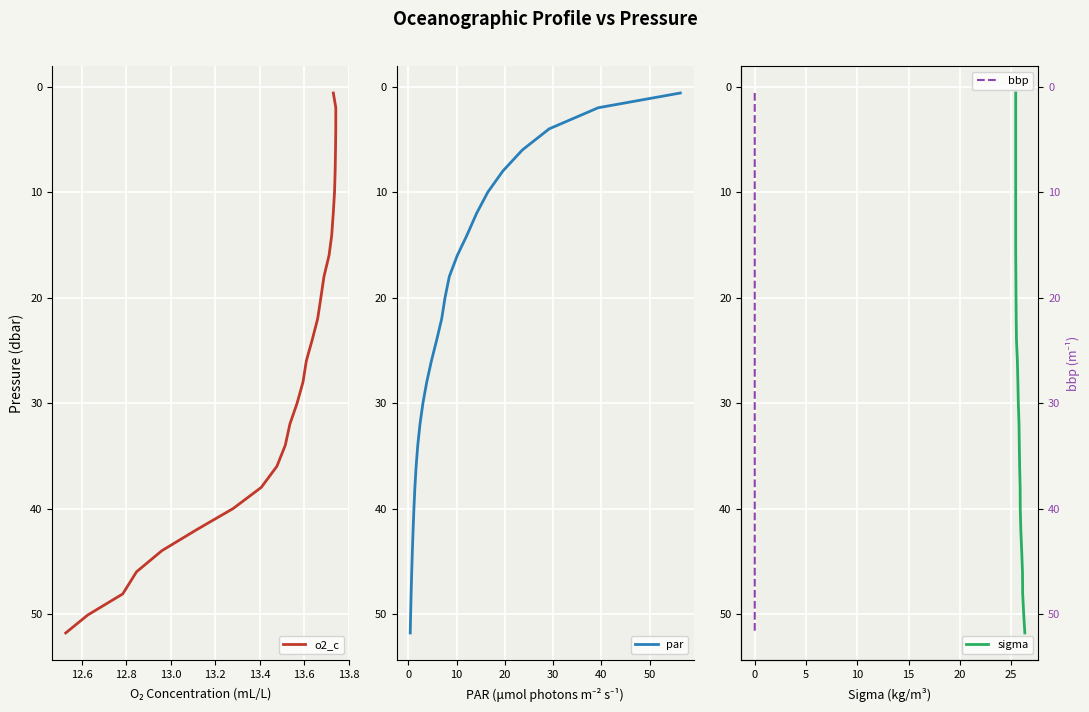

List the series in order of their peak value, highest first.

o2_c, par, sigma, bbp